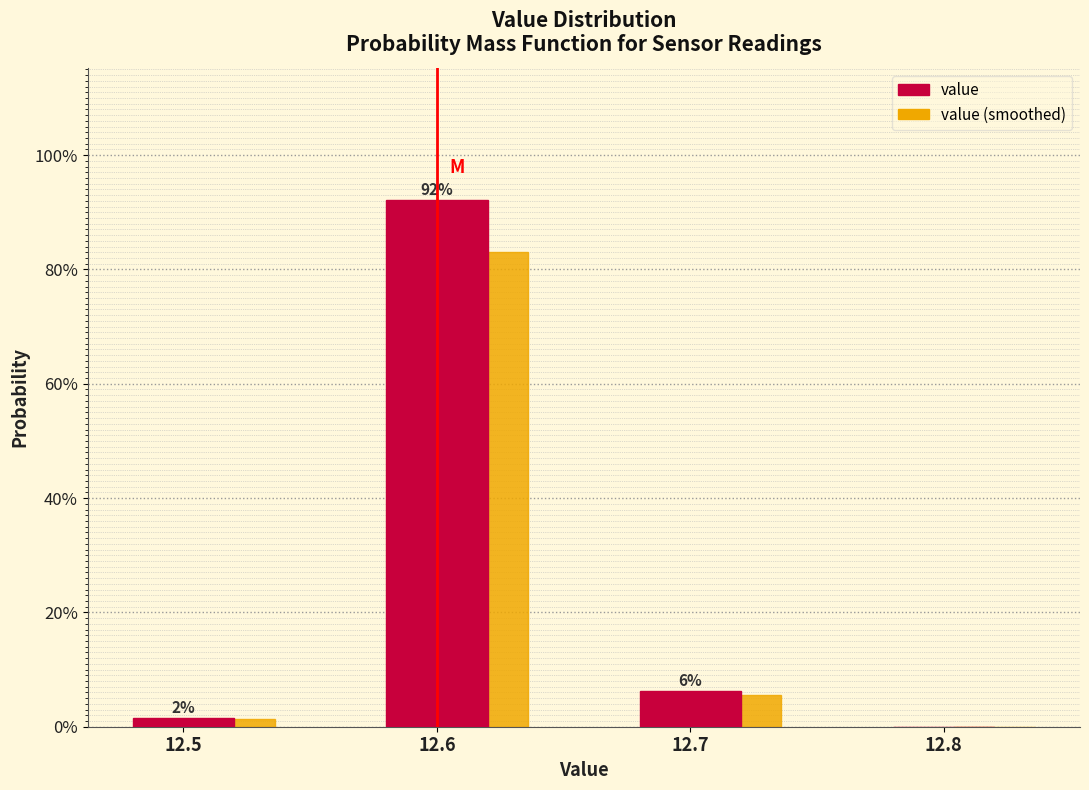

The value of value at 12.8 is -40.0. True or false?

False